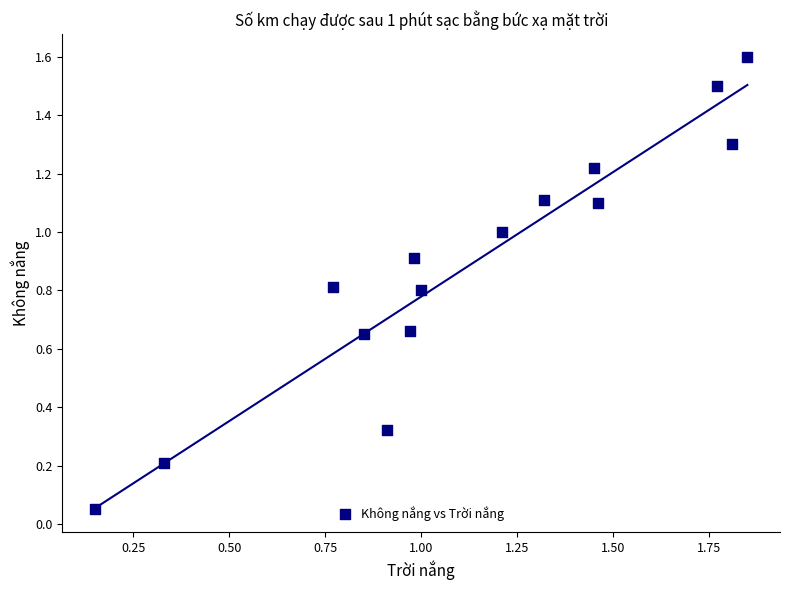

What is the range of X values (max minus min)?

1.7